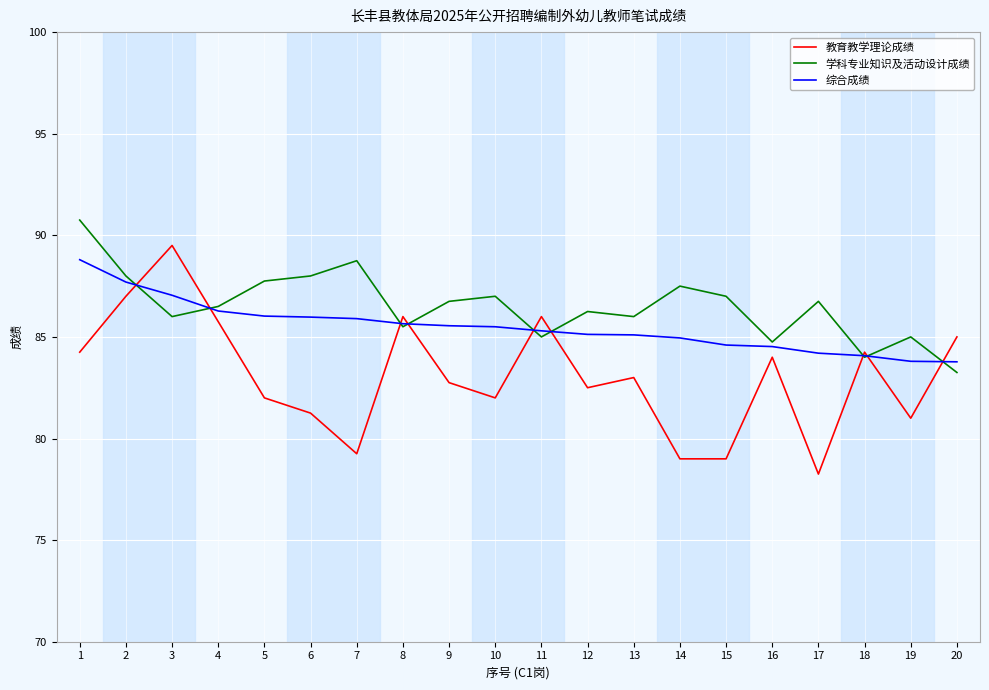

What is the difference between the highest and lowest values at 15?

8.0